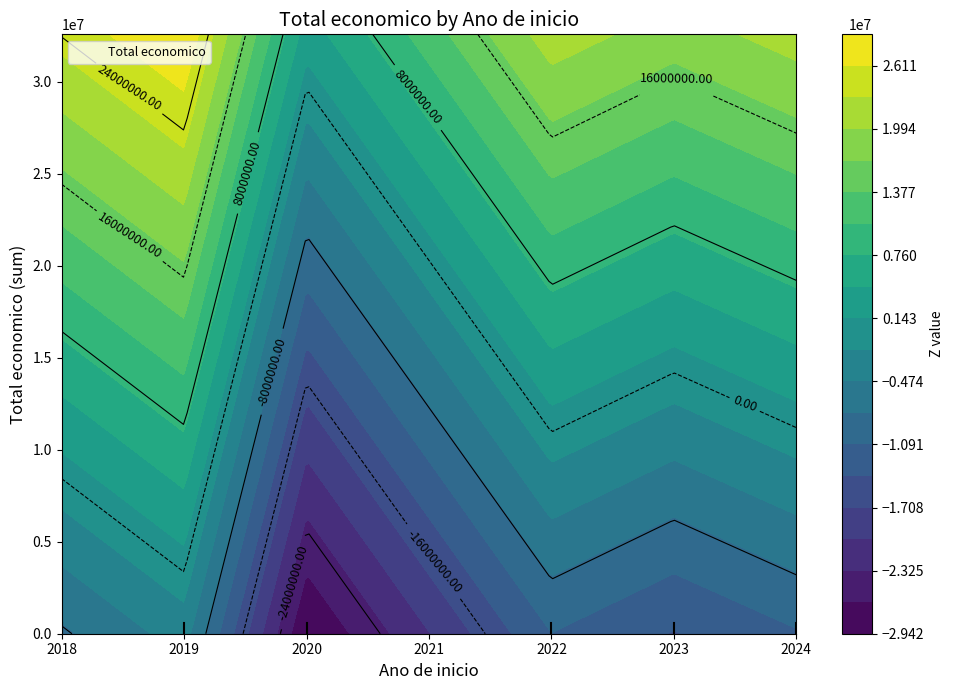

Which label corresponds to the smallest value in the chart?

2024